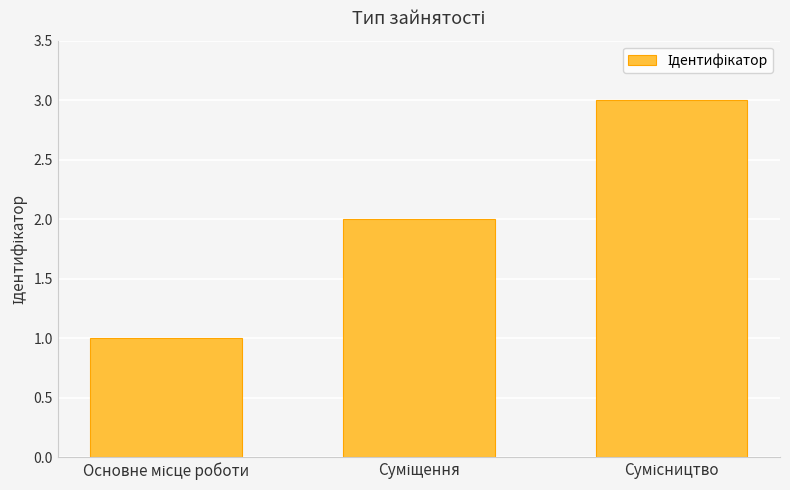

What is the greatest value displayed?

3